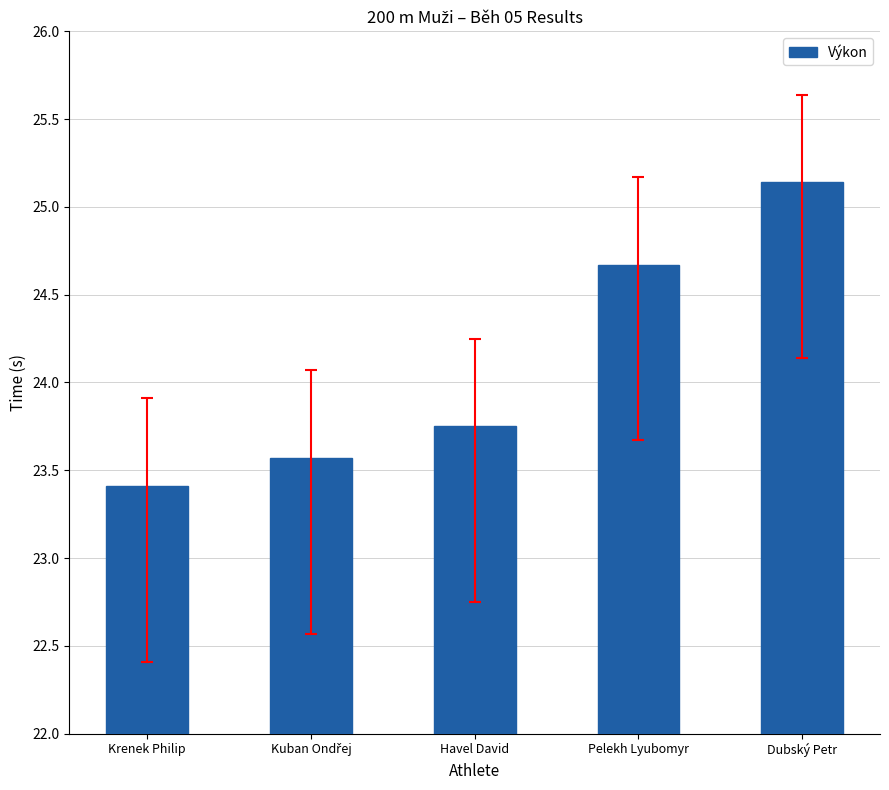

What position from the left is Krenek Philip?

1